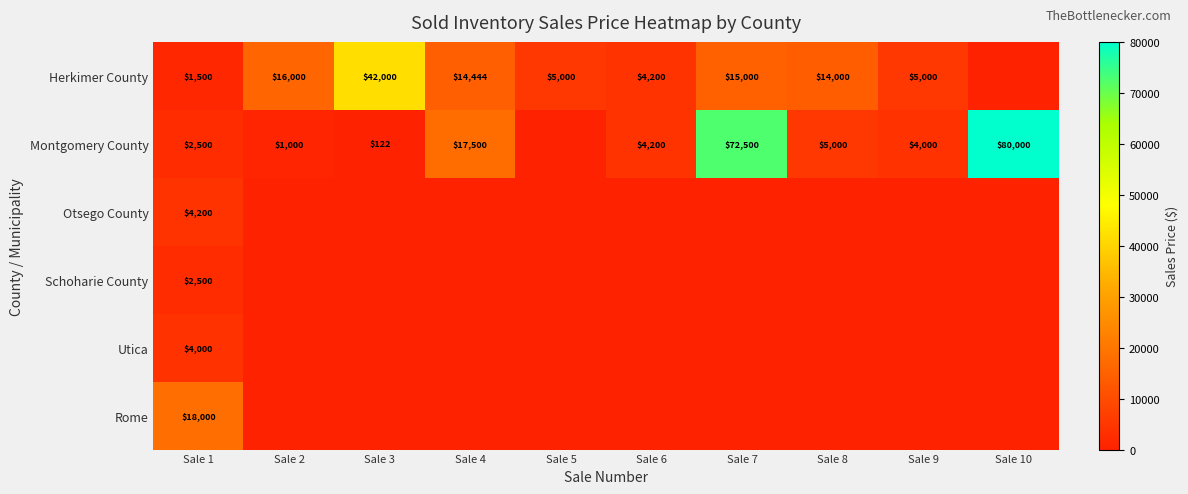

True or false: Montgomery County has a value of 1484 at Sale 2.

False